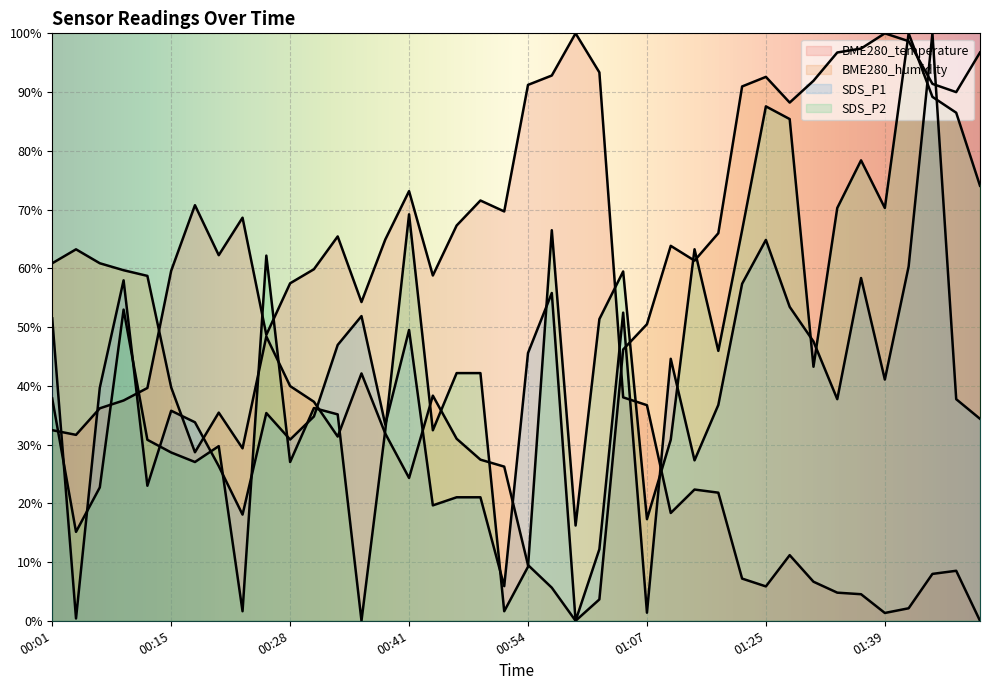

What is the average value of the SDS_P1 series?

37.6